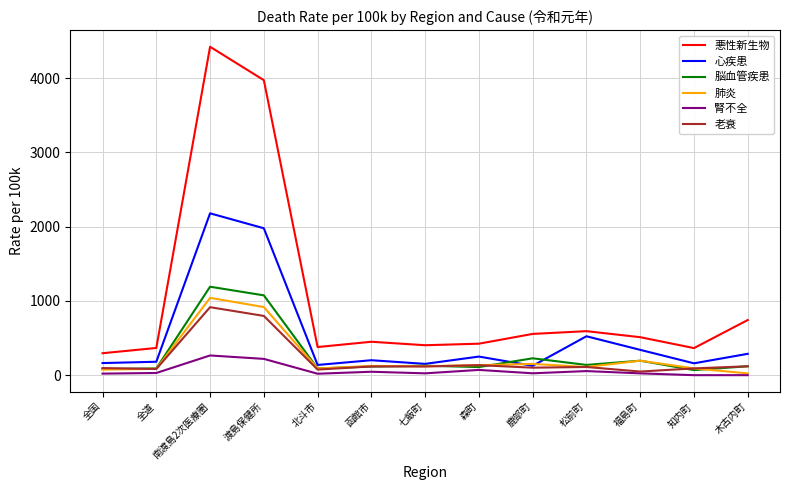

Read the 悪性新生物 value at 福島町.

511.3